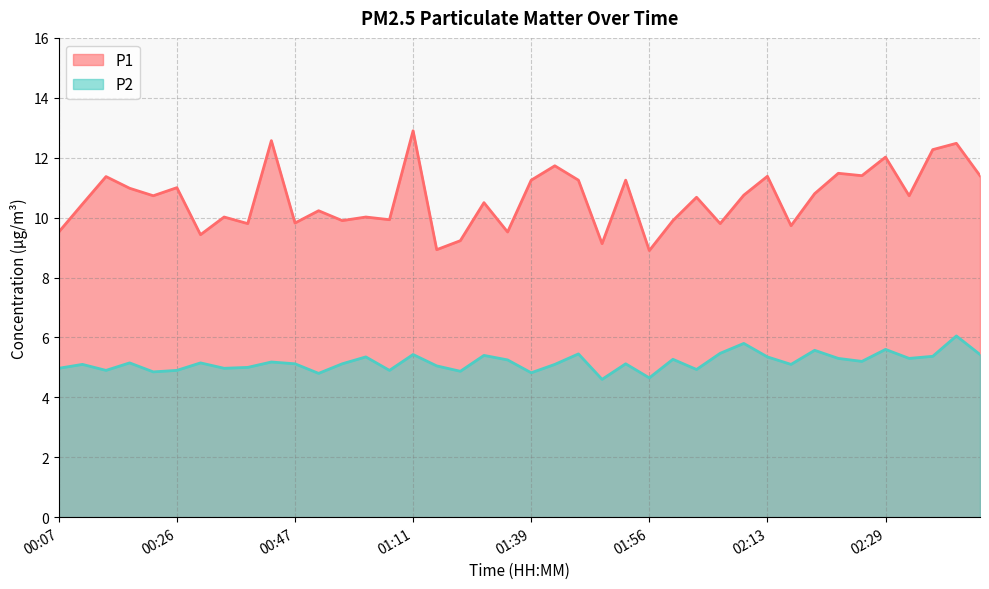

How many lines are shown in the chart?

2